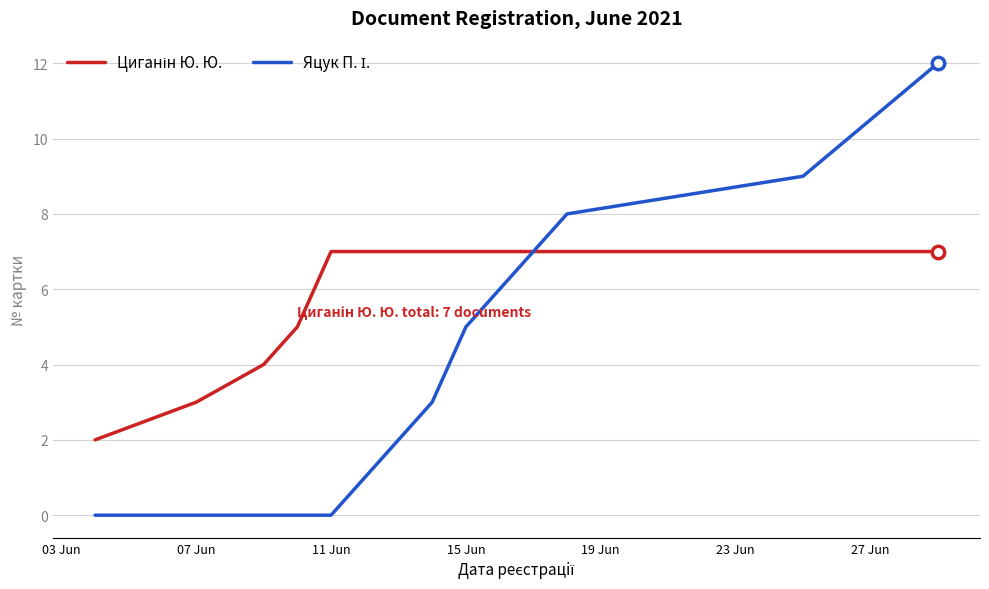

What is the maximum value shown in the chart?

12